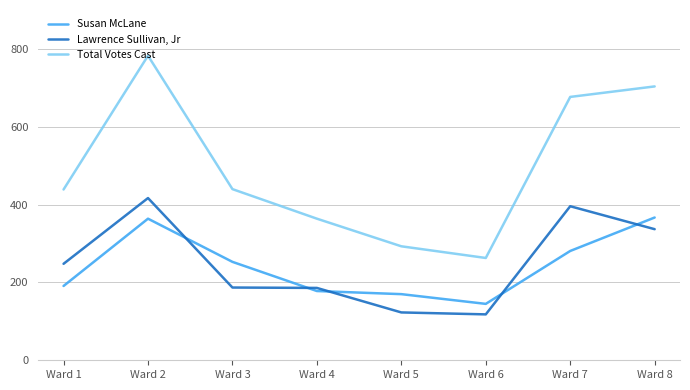

The value of Lawrence Sullivan, Jr at Ward 2 is 417. True or false?

True